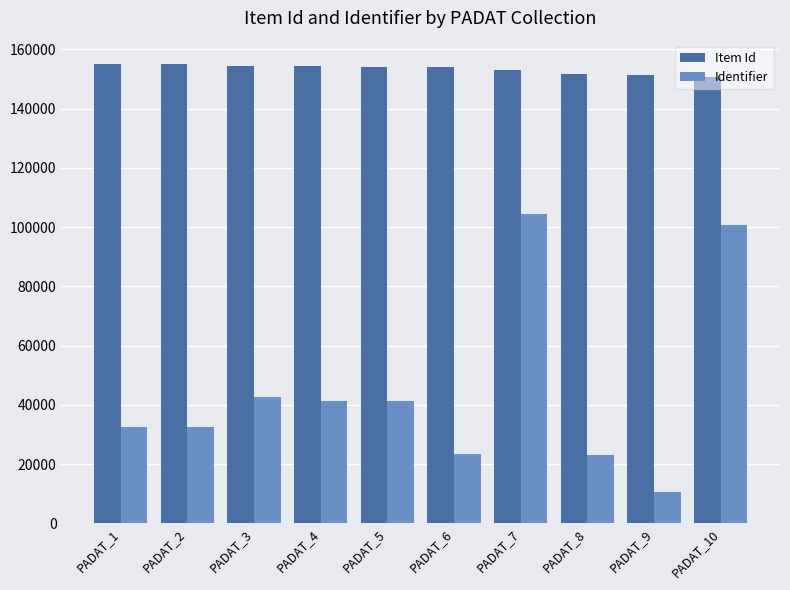

What is the difference between the maximum and minimum values in the Item Id series?

4495